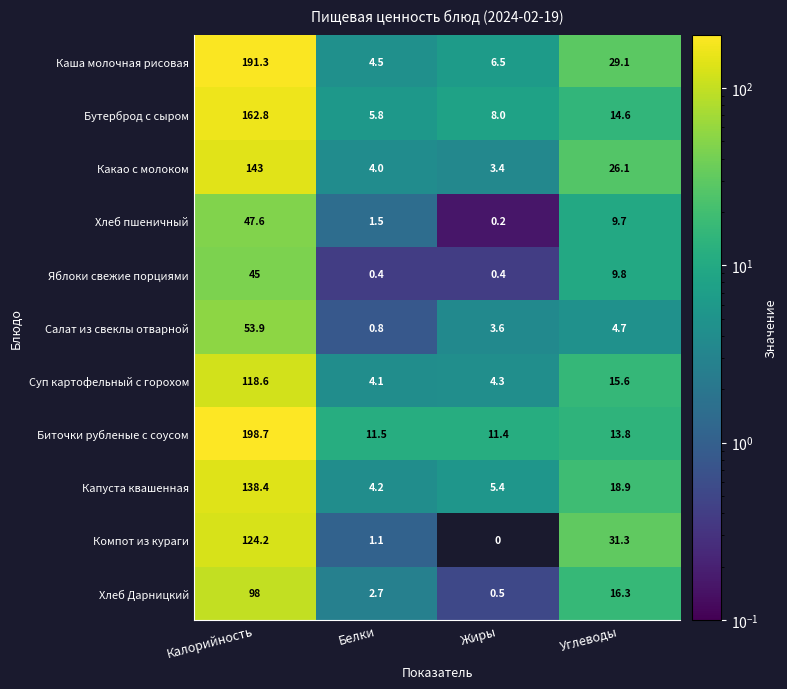

At which label is Хлеб Дарницкий closest to 49?

Углеводы